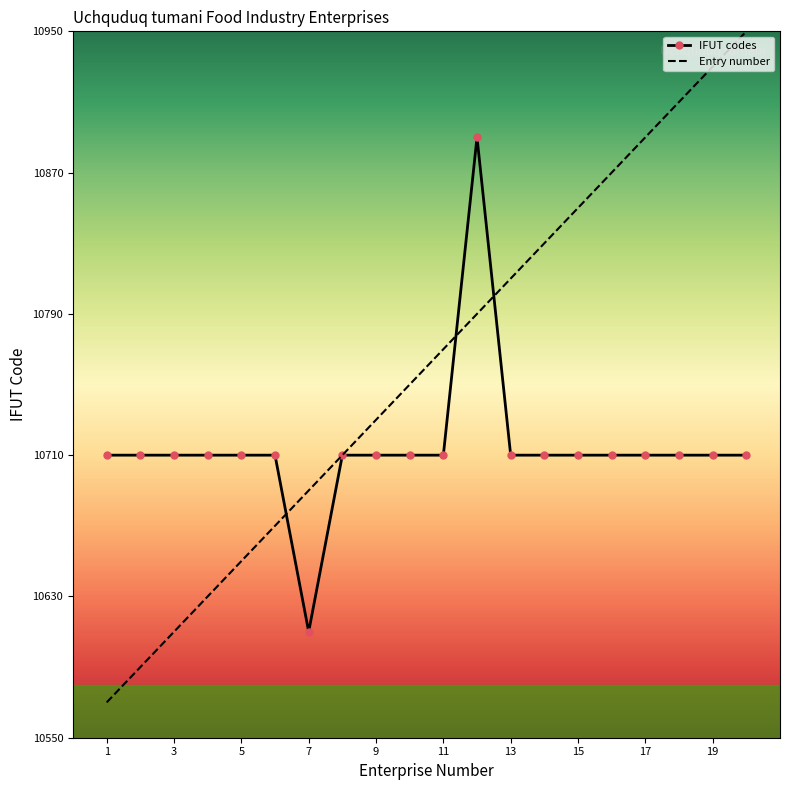

How many series are shown in this chart?

2